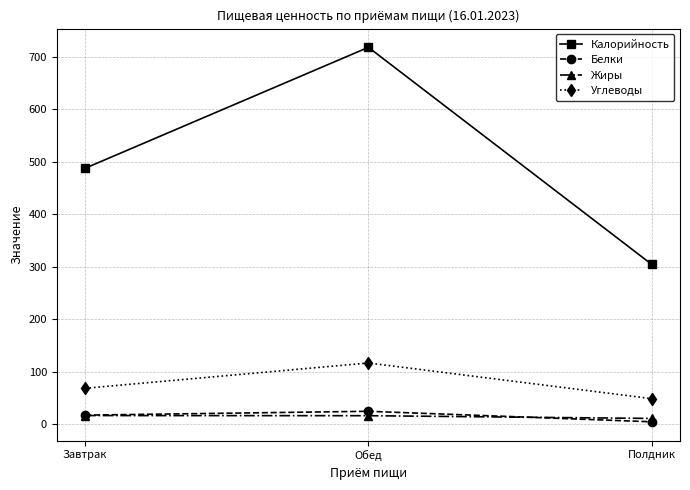

Rank the categories by Калорийность value from highest to lowest.

Обед, Завтрак, Полдник